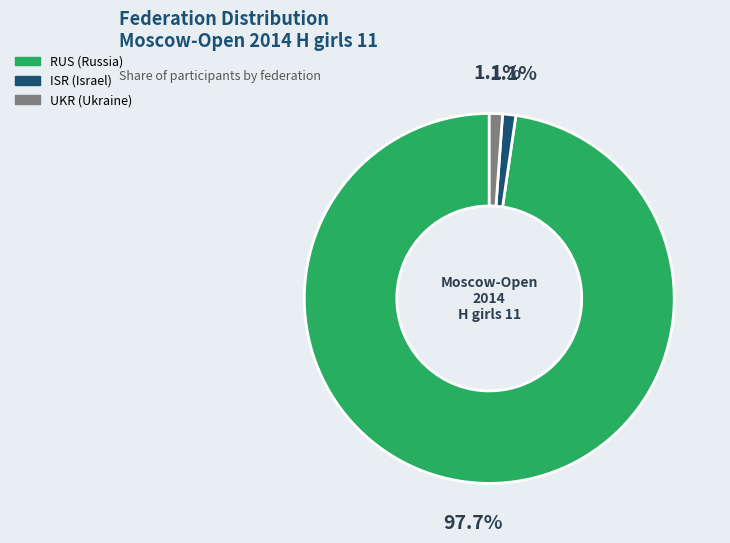

Is there any slice that represents more than half of the pie?

Yes